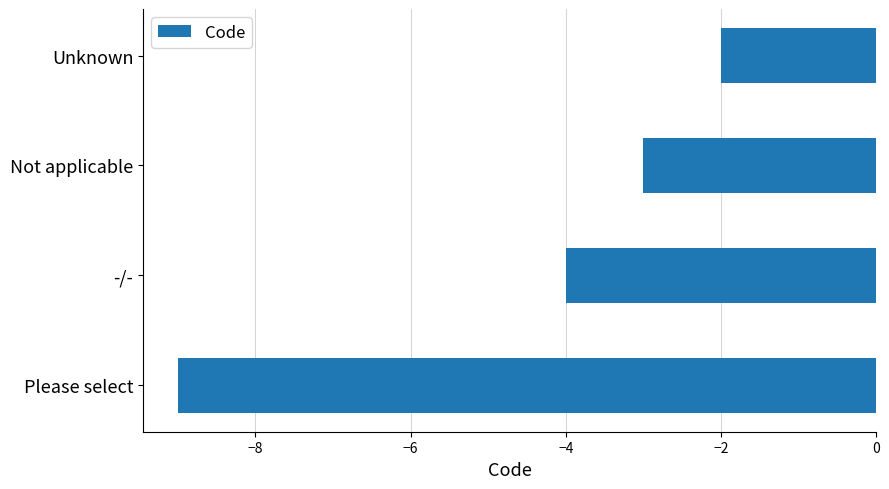

List the labels in order of value, largest first.

Unknown, Not applicable, -/-, Please select